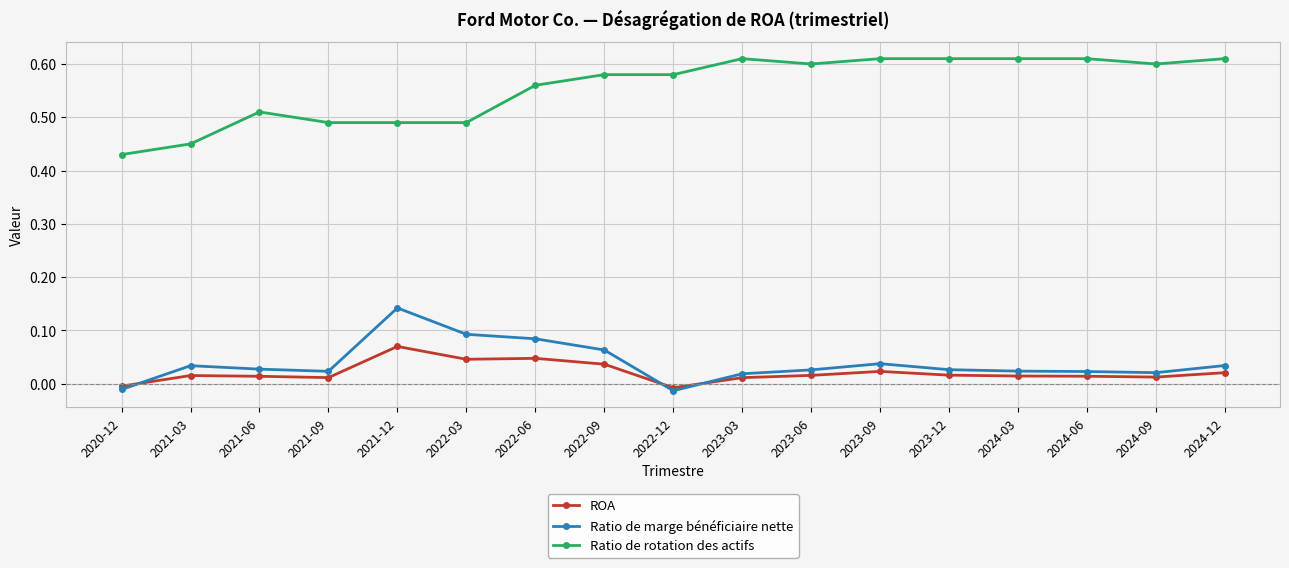

How many values in Ratio de marge bénéficiaire nette are above zero?

15